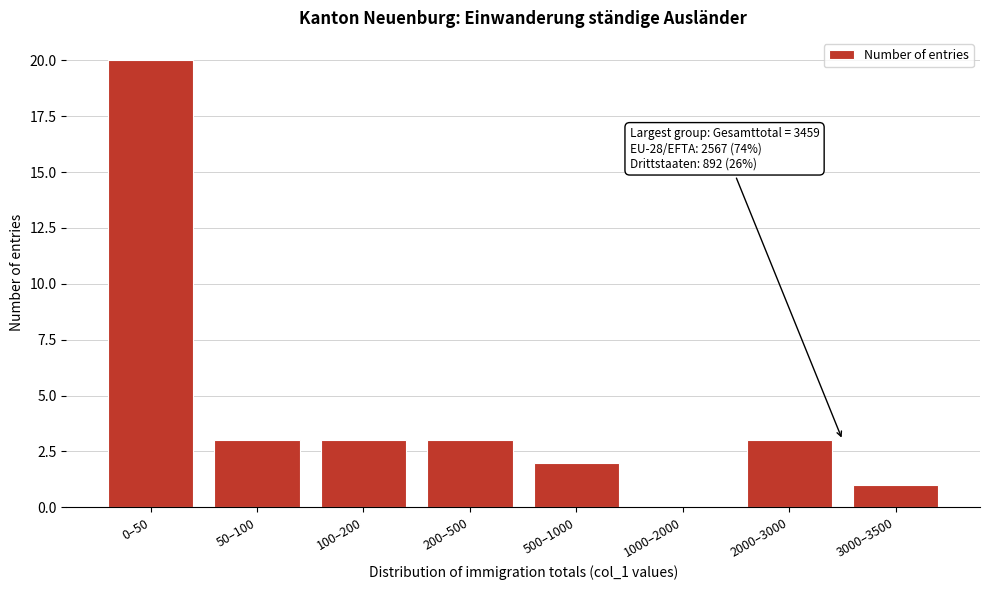

Reading right to left, transcribe all the data shown in this chart.

3000–3500=1	2000–3000=3	1000–2000=0	500–1000=2	200–500=3	100–200=3	50–100=3	0–50=20